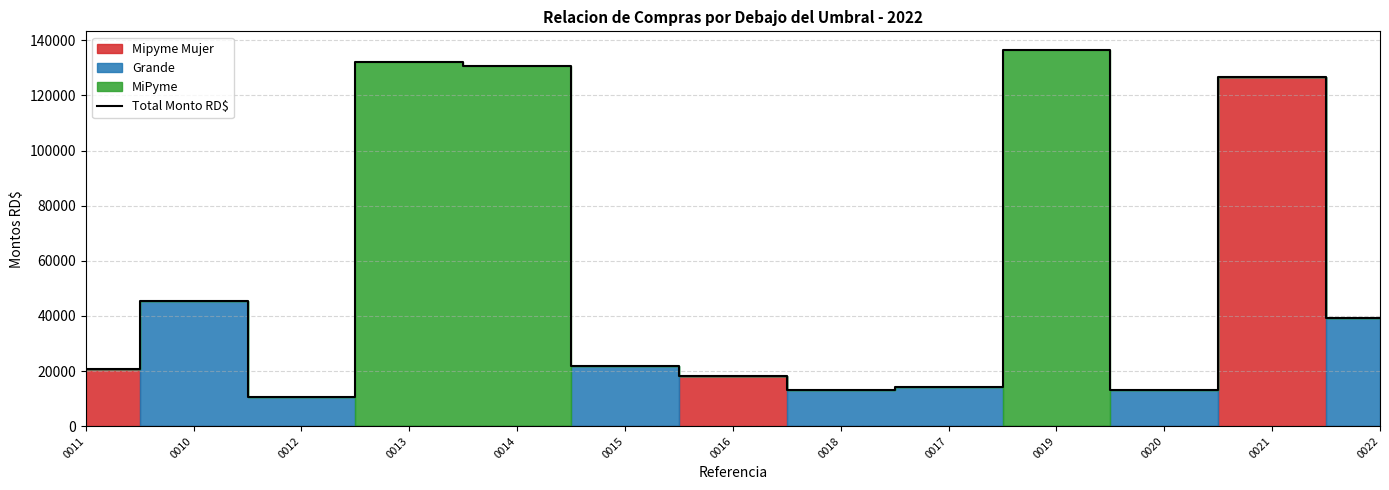

Reading left to right, what are all the values shown in this chart?

20650	45548	10748	132040	130795	21973	18172	13233	14160	136462	13264	126880	39246